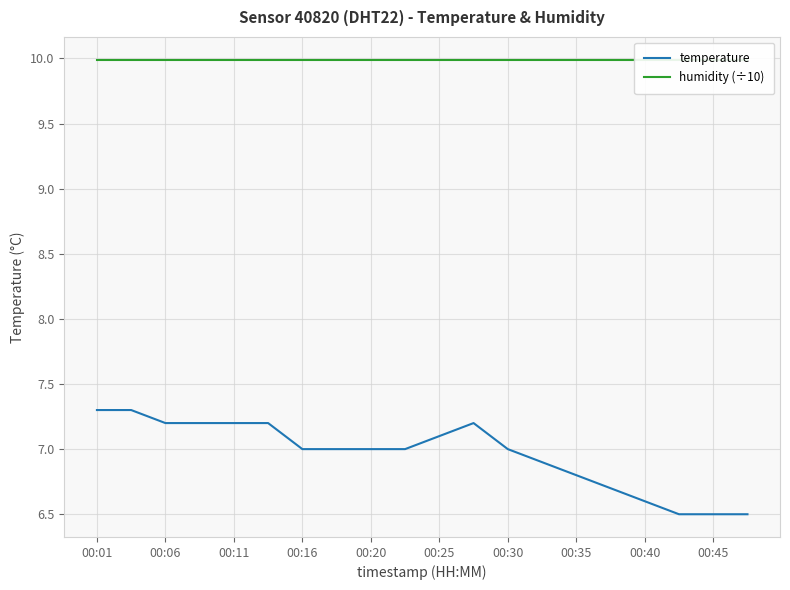

What is the highest value of the temperature series?

7.3